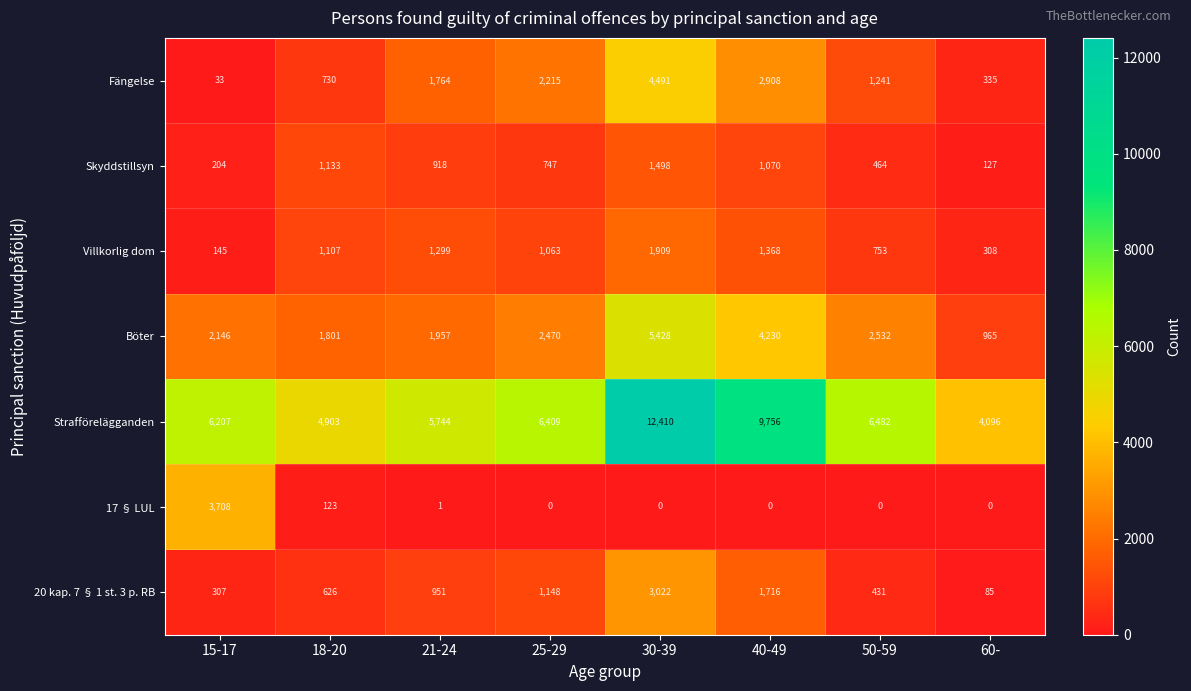

At 15-17, list the series in order from largest to smallest.

Strafförelägganden, 17 § LUL, Böter, 20 kap. 7 § 1 st. 3 p. RB, Skyddstillsyn, Villkorlig dom, Fängelse